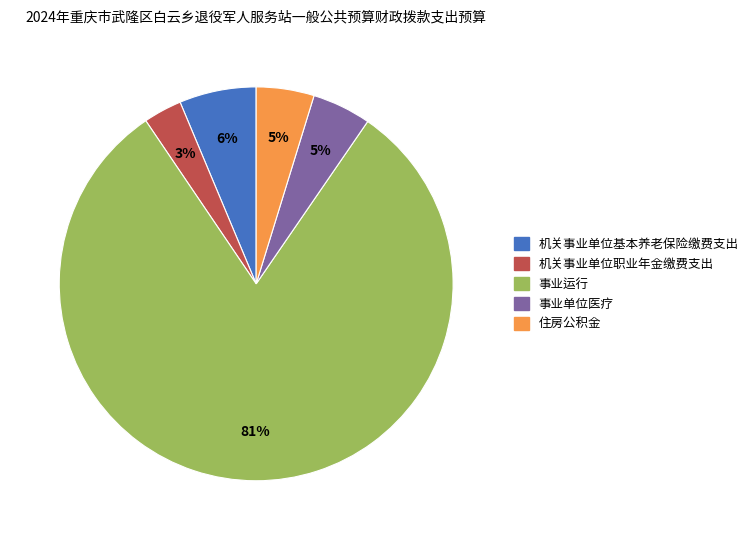

The 事业单位医疗 slice represents 5% of the pie. True or false?

True